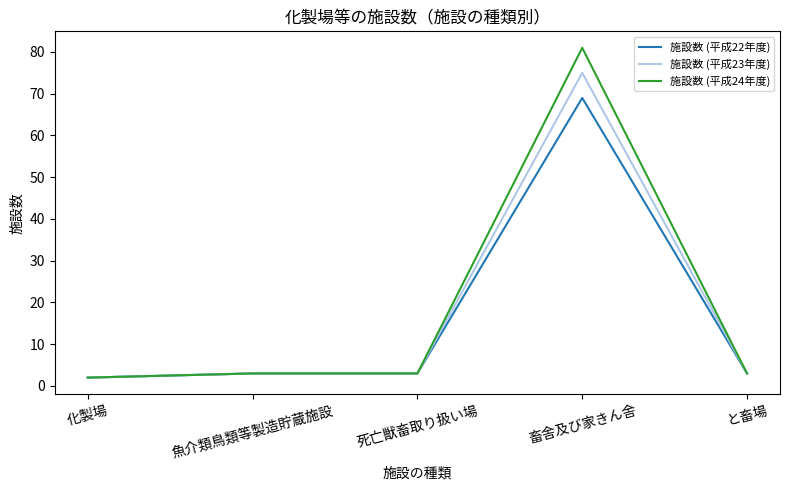

How many lines are shown in the chart?

3